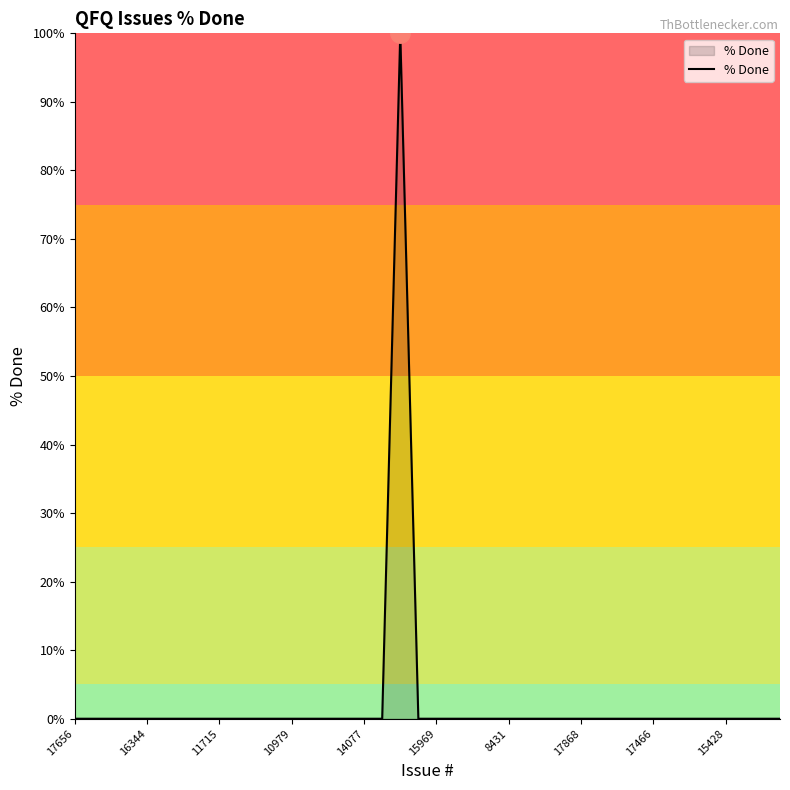

What is the maximum value shown in the chart?

100